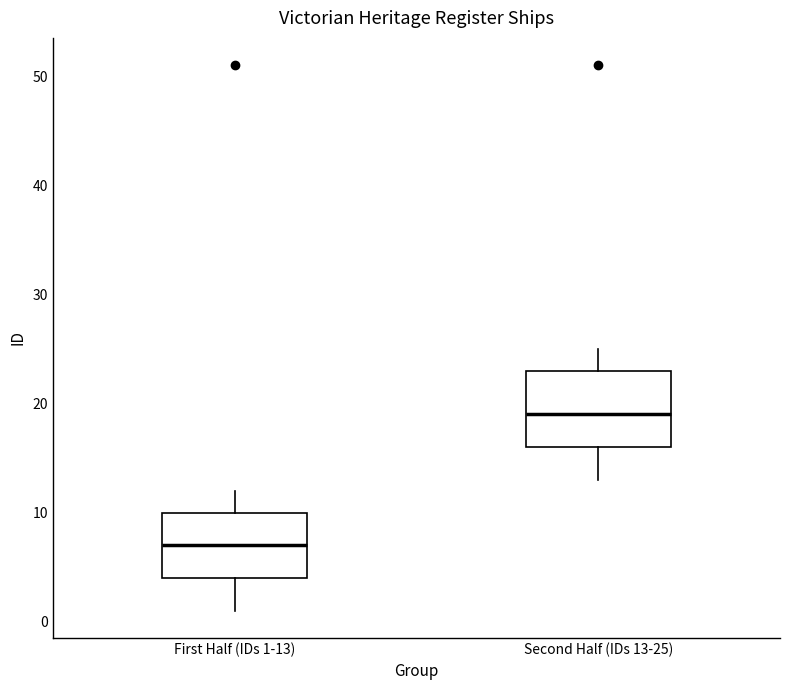

Reading left to right, read every box against the y-axis: the position of its median line, the range the box covers, and the ends of its whiskers. The values are not printed on the chart, so give them approximately, as read against the axis.

First Half (IDs 1-13): median 7, box 4 to 10, whiskers 1 to 12
Second Half (IDs 13-25): median 19, box 16 to 23, whiskers 13 to 25